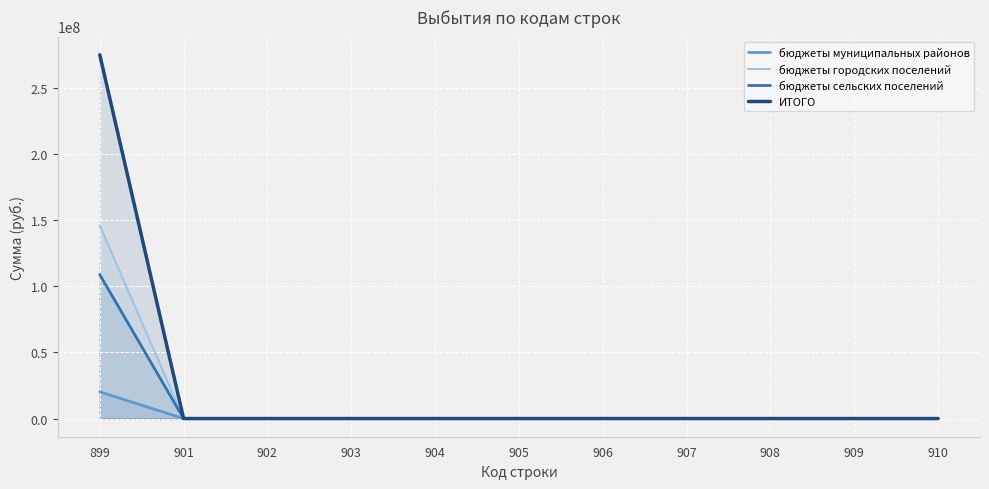

At how many categories does at least one series exceed 260948873?

1